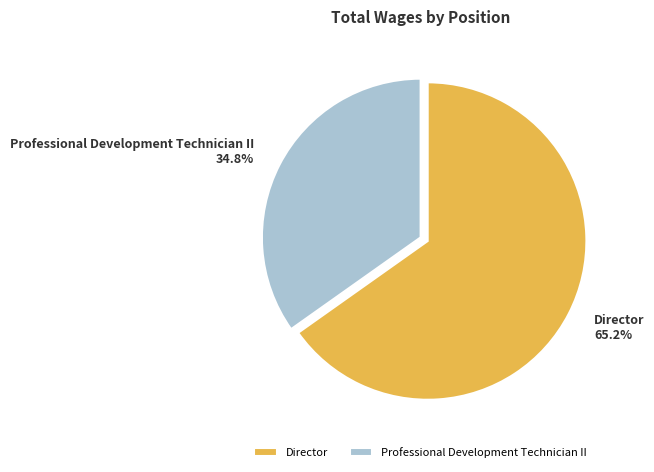

Which category has the smallest portion of the pie?

Professional Development Technician II